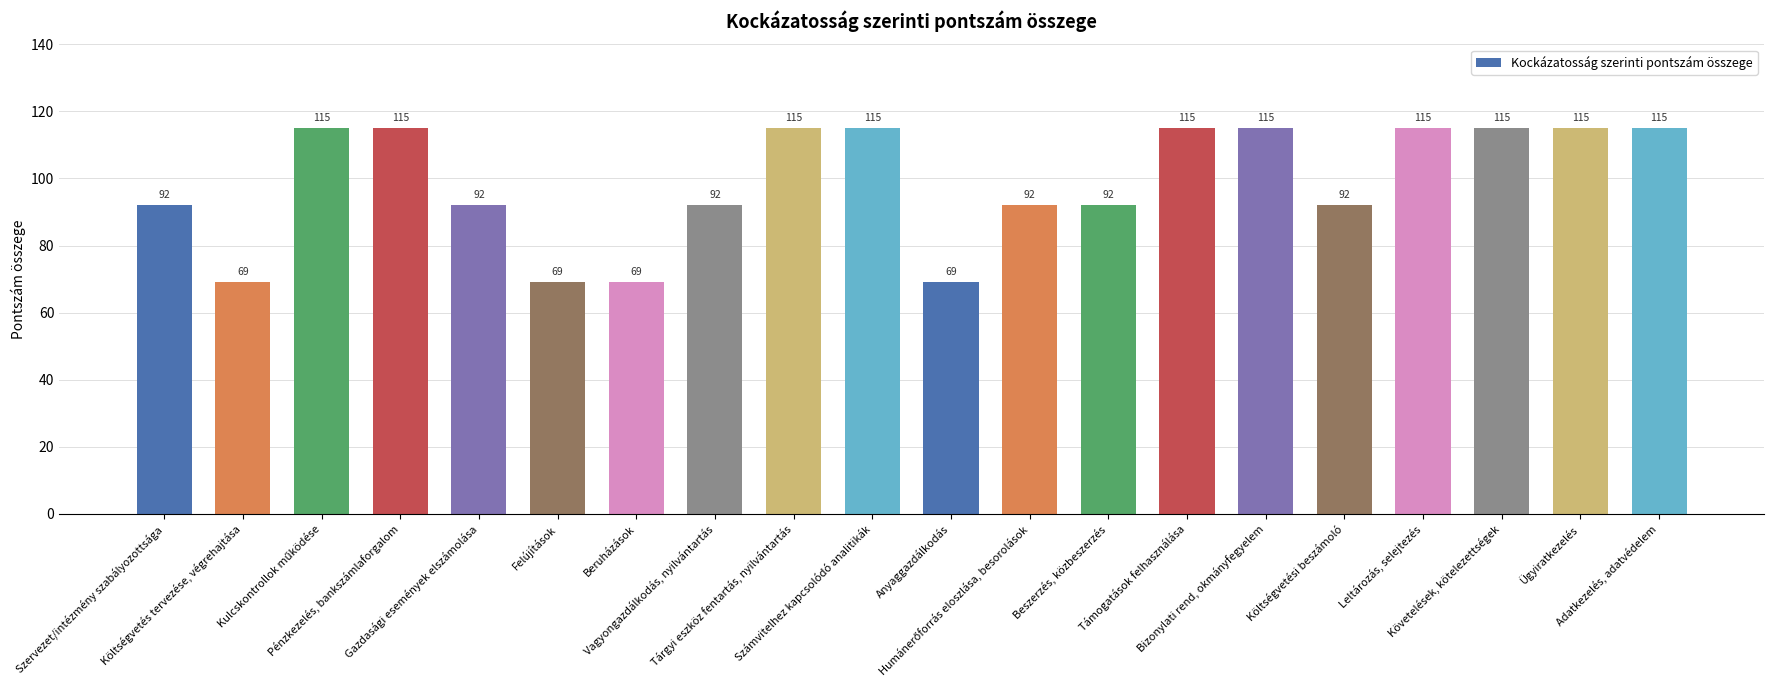

What is the sum of the values at Követelések, kötelezettségek and Költségvetési beszámoló?

207